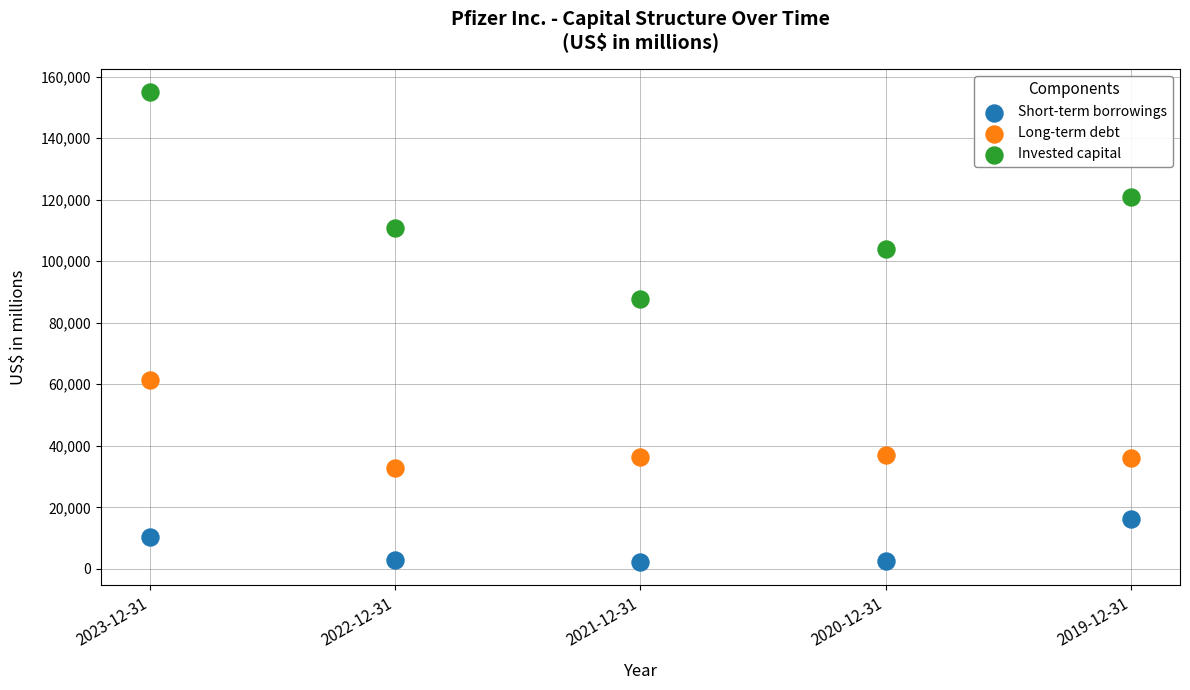

Which series contains the highest Y value?

Invested capital